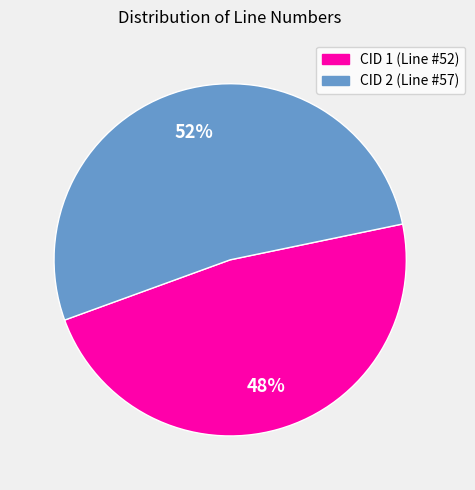

How many segments does this pie chart have?

2